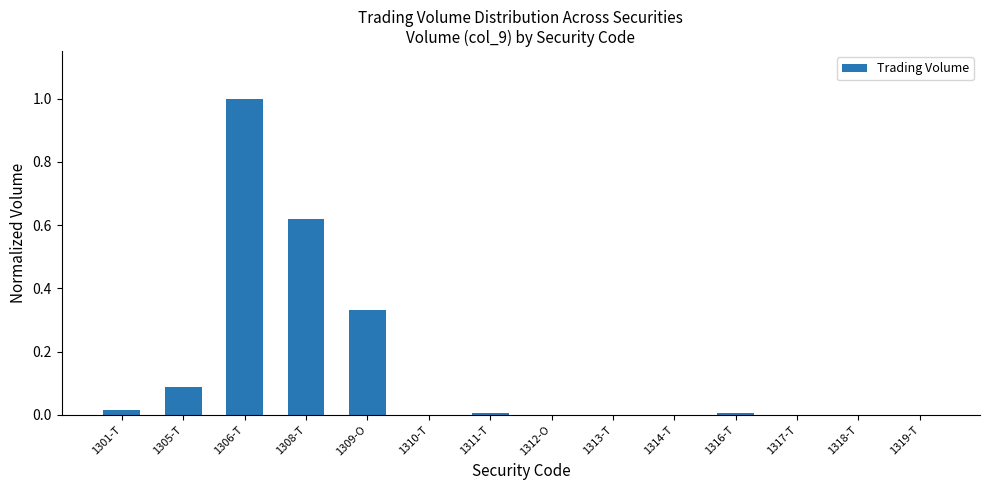

The chart shows a value of 0.0 at 1311-T. True or false?

True